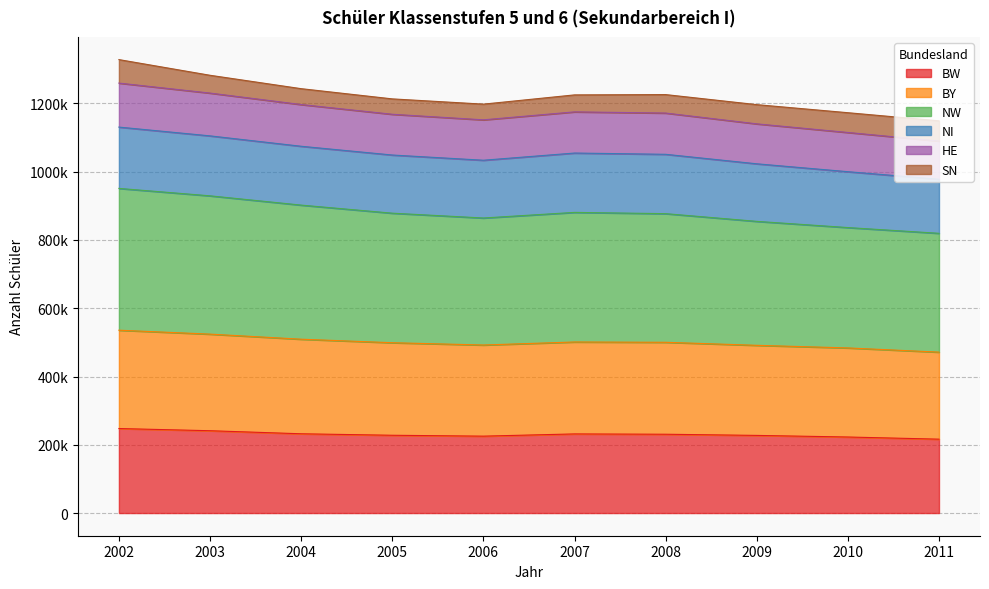

True or false: BY and NW intersect in this chart.

False